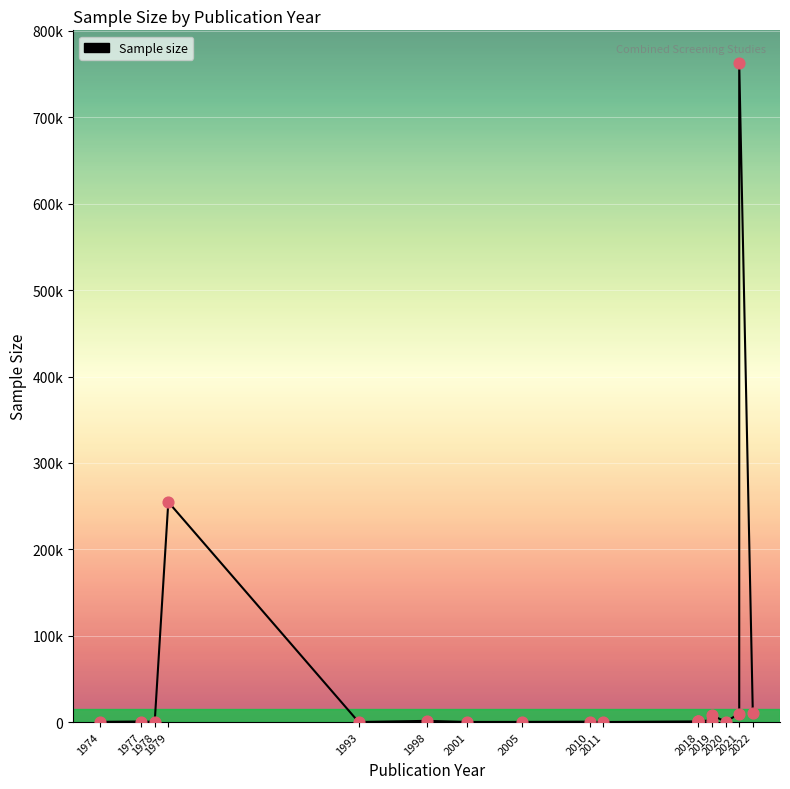

Between 1993 and 2005, which is larger?

2005